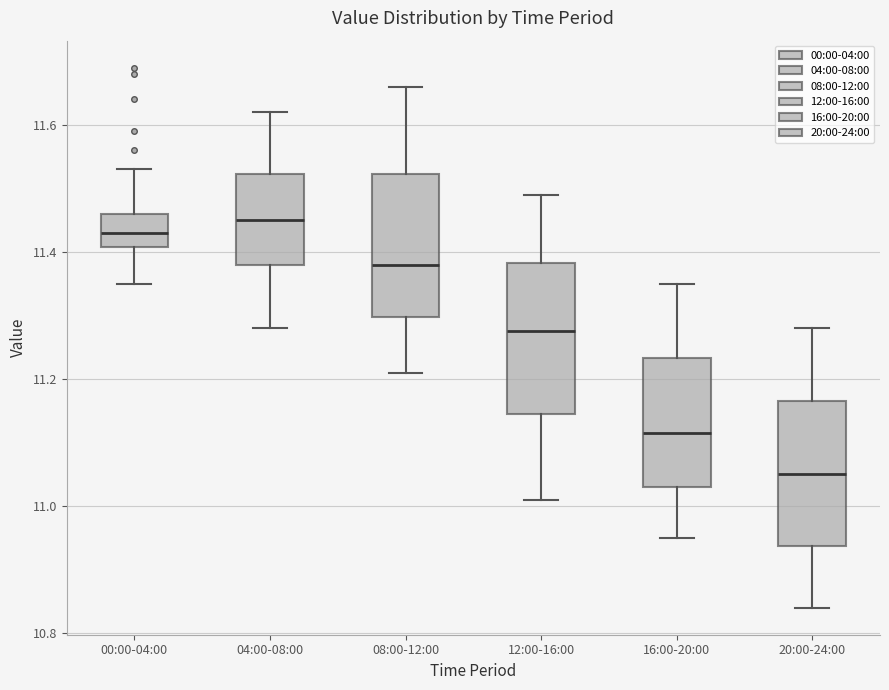

Reading left to right, read every box against the y-axis: the position of its median line, the range the box covers, and the ends of its whiskers. The values are not printed on the chart, so give them approximately, as read against the axis.

00:00-04:00: median 11.44, box 11.40 to 11.46, whiskers 11.36 to 11.54
04:00-08:00: median 11.46, box 11.38 to 11.52, whiskers 11.28 to 11.62
08:00-12:00: median 11.38, box 11.30 to 11.52, whiskers 11.22 to 11.66
12:00-16:00: median 11.28, box 11.14 to 11.38, whiskers 11.02 to 11.50
16:00-20:00: median 11.12, box 11.04 to 11.24, whiskers 10.96 to 11.36
20:00-24:00: median 11.06, box 10.94 to 11.16, whiskers 10.84 to 11.28